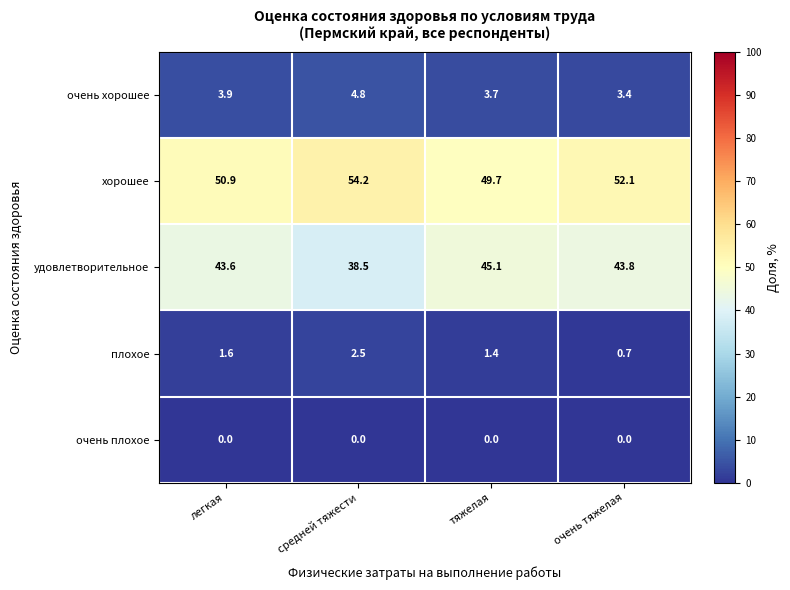

True or false: плохое has a value of 3.4 at средней тяжести.

False